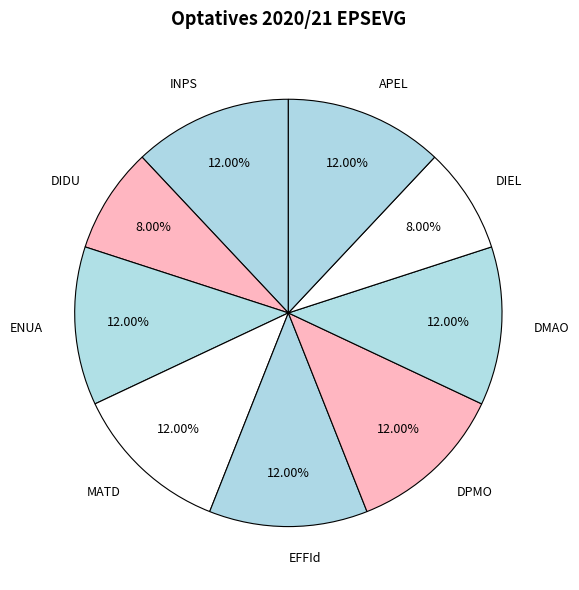

To the nearest percent, what percentage of the pie is DIEL?

8%